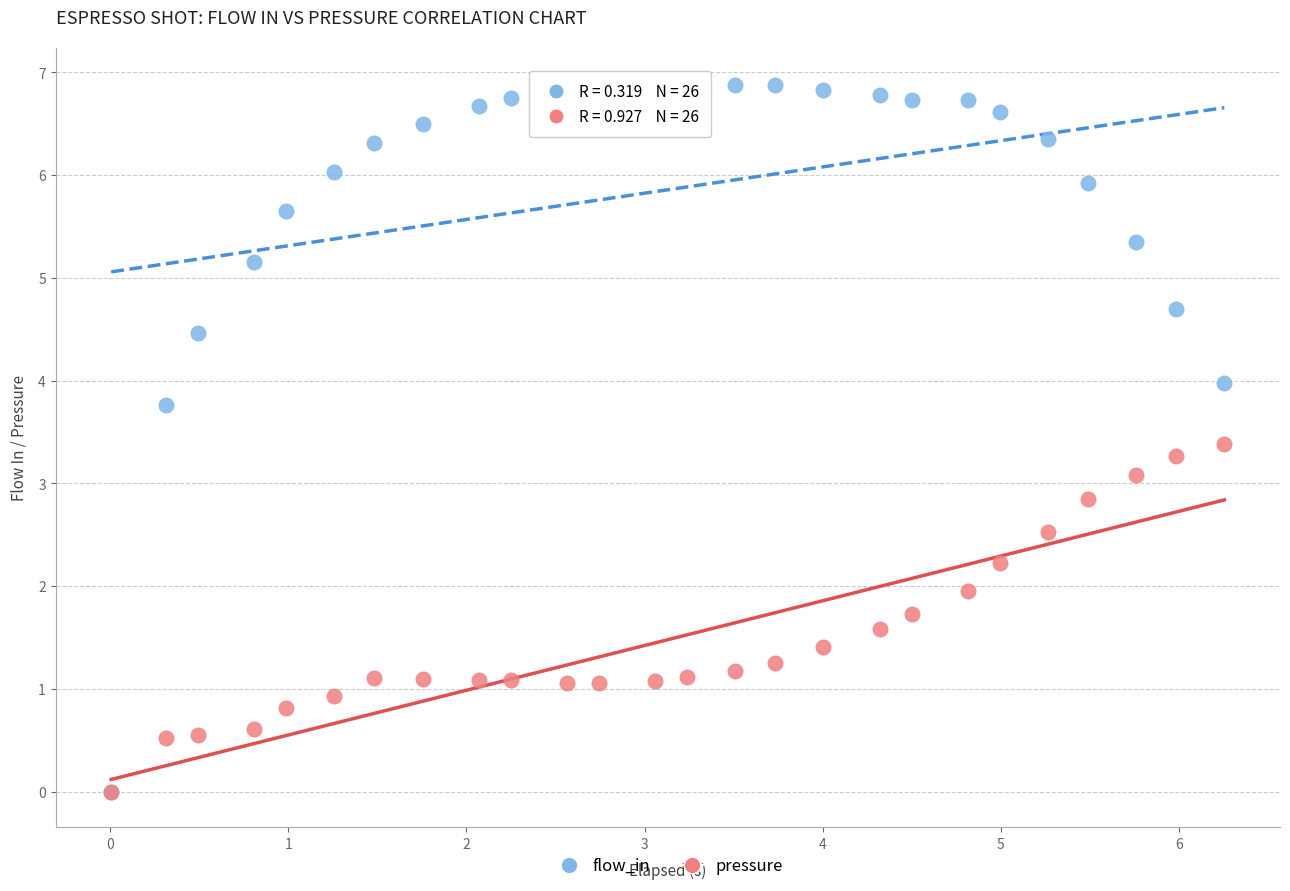

What are all the series names shown in the legend?

flow_in, pressure